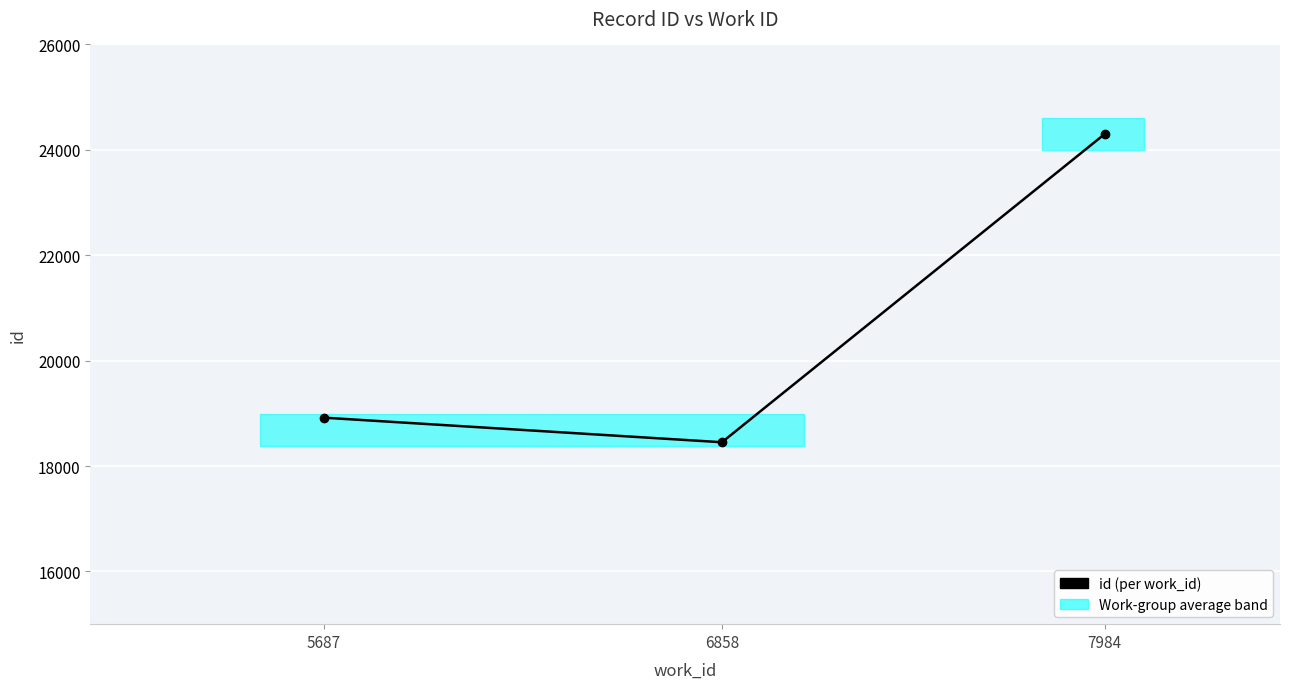

List the labels in order of value, smallest first.

6858, 5687, 7984